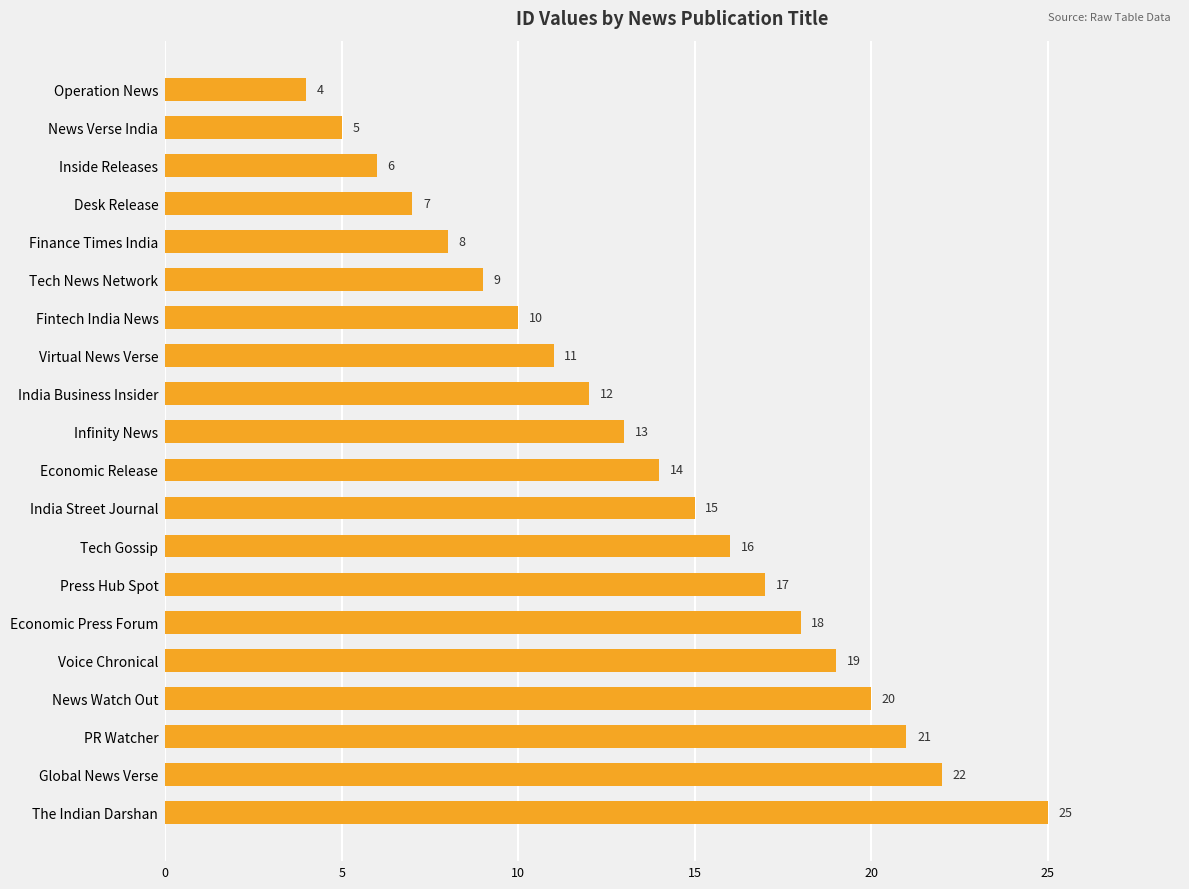

Rank the categories by value from highest to lowest.

The Indian Darshan, Global News Verse, PR Watcher, News Watch Out, Voice Chronical, Economic Press Forum, Press Hub Spot, Tech Gossip, India Street Journal, Economic Release, Infinity News, India Business Insider, Virtual News Verse, Fintech India News, Tech News Network, Finance Times India, Desk Release, Inside Releases, News Verse India, Operation News